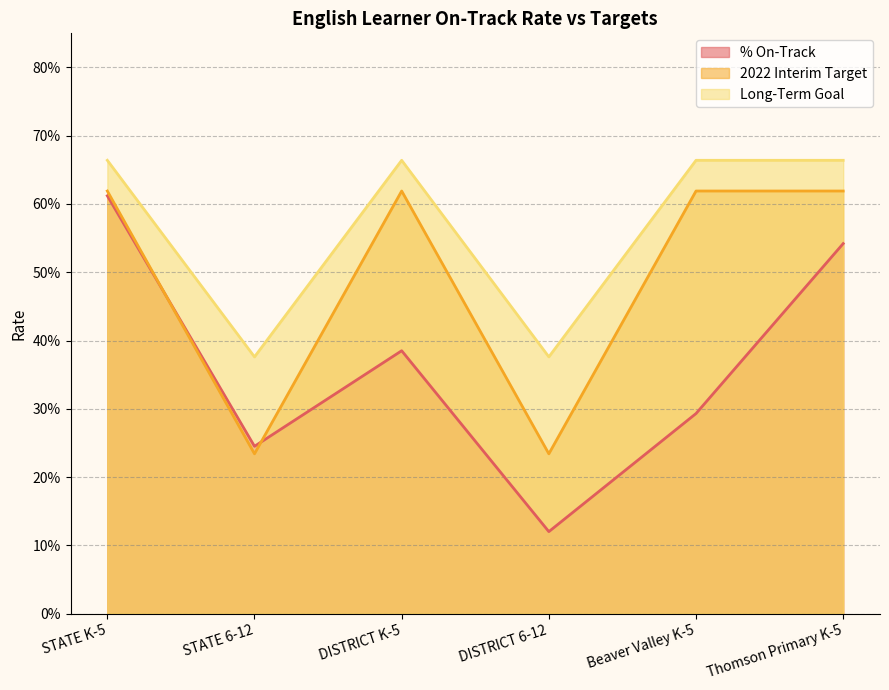

True or false: % On-Track and Long-Term Goal cross at least once.

False